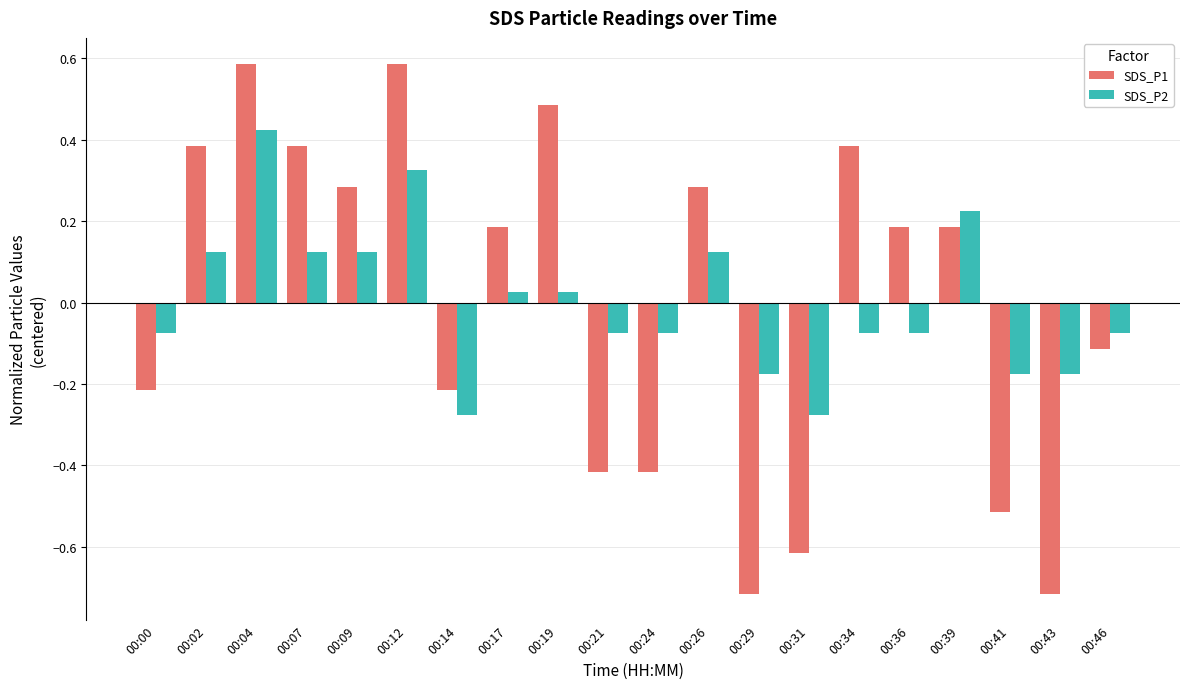

How many data points in SDS_P2 are above 0?

9